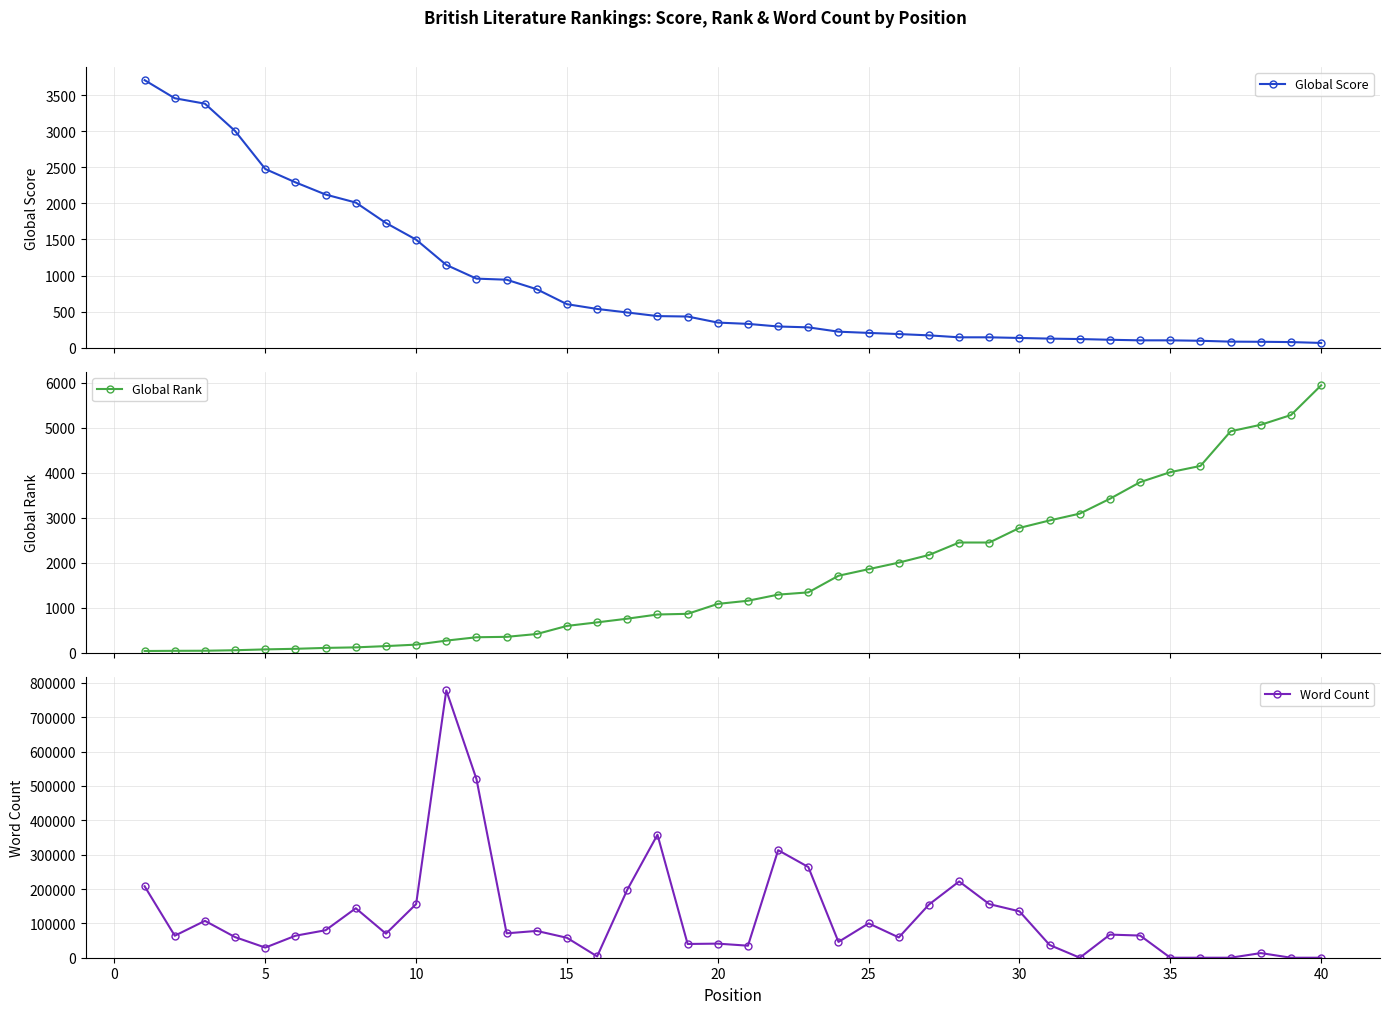

Which series has the largest total across all categories?

Word Count